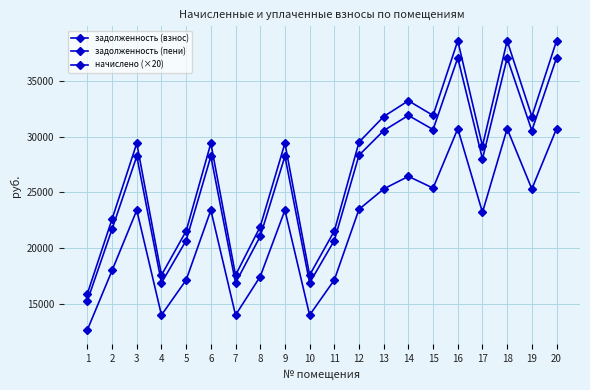

Where does the задолженность (взнос) series first go above 28252?

3